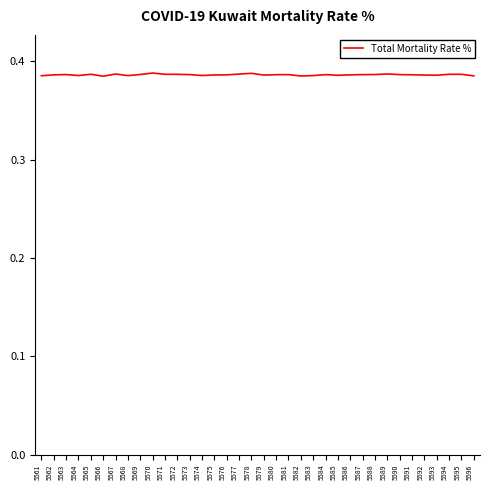

Is it true that the value at 5584 is 0.2?

False